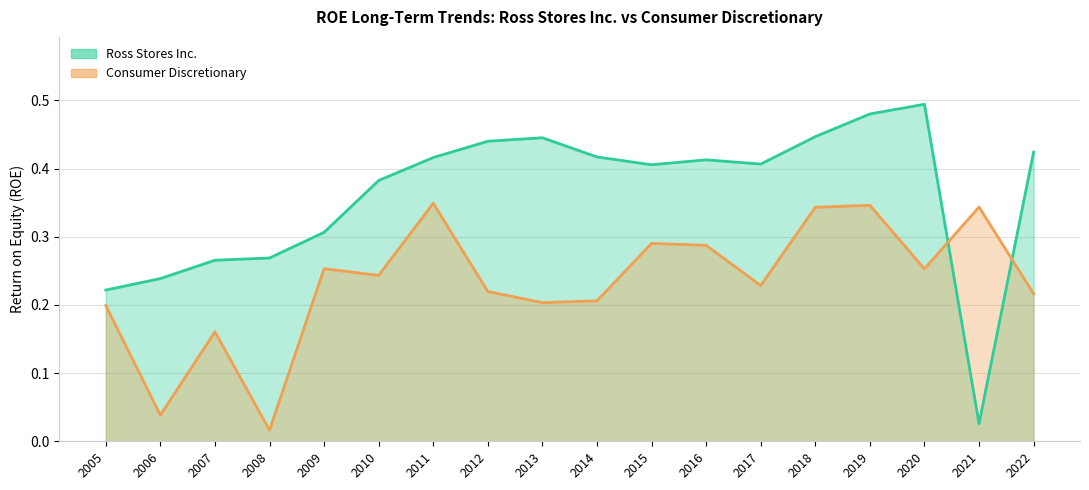

At which category is the sum across all series the highest?

2019